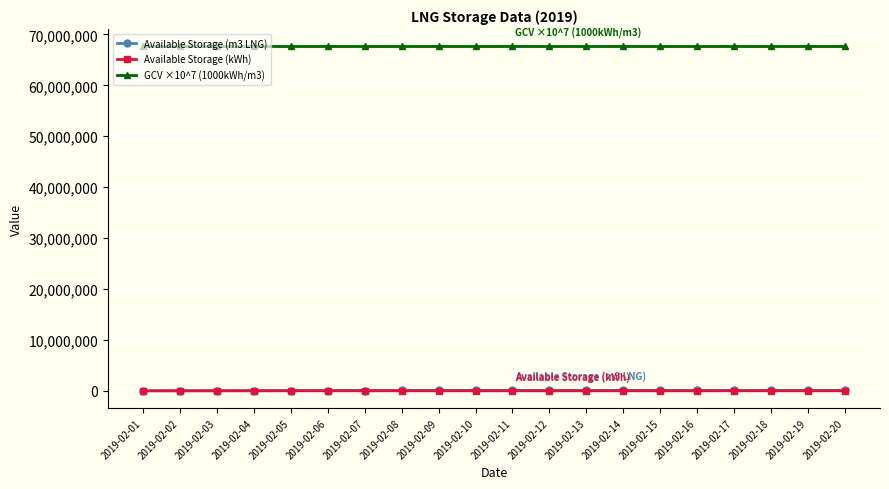

True or false: Available Storage (kWh) has a value of 455.1 at 2019-02-18.

True